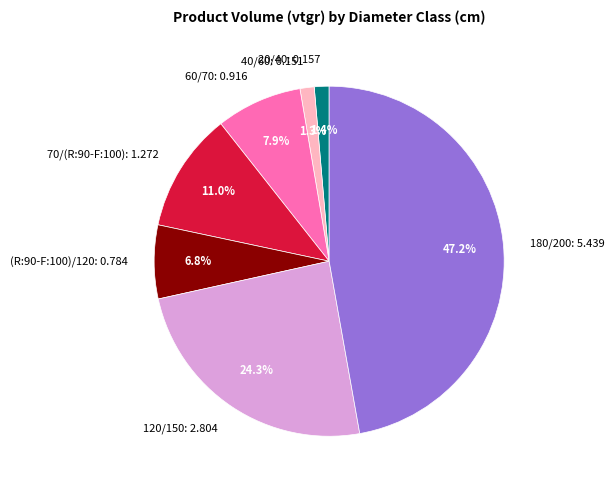

Does 60/70 represent more than half of the total?

No